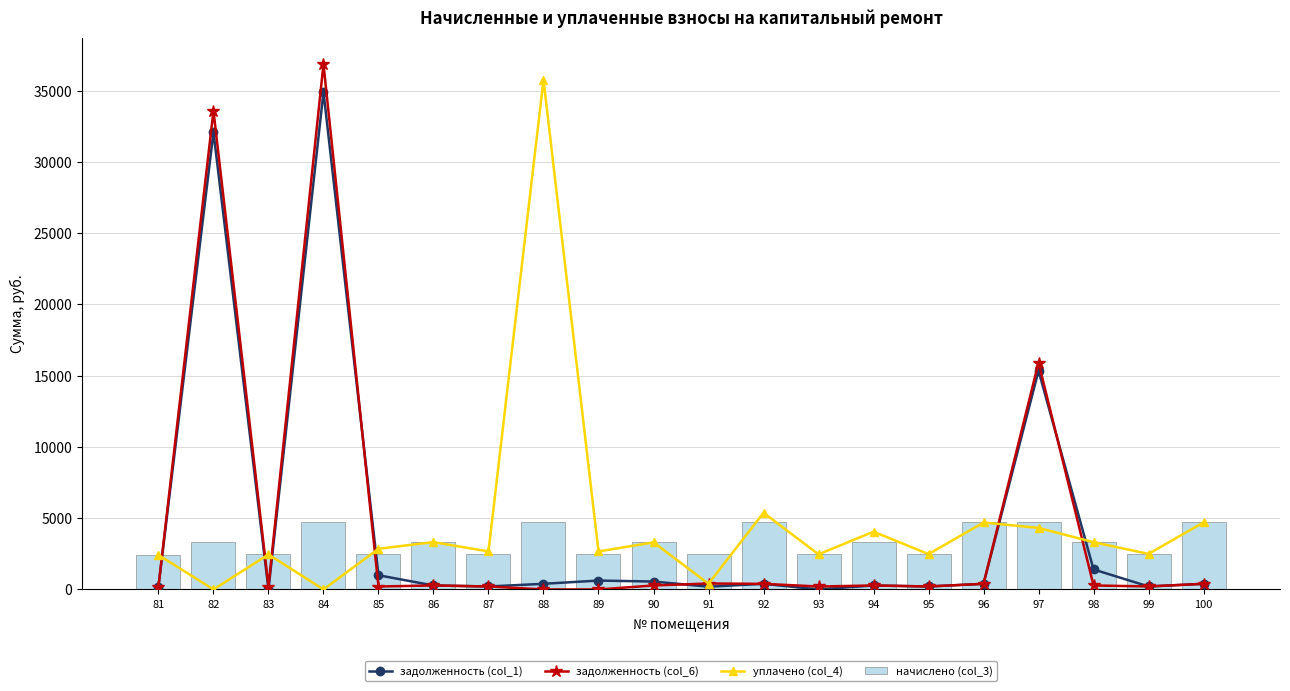

List the series in order of their peak value, highest first.

задолженность (col_6), уплачено (col_4), задолженность (col_1), начислено (col_3)